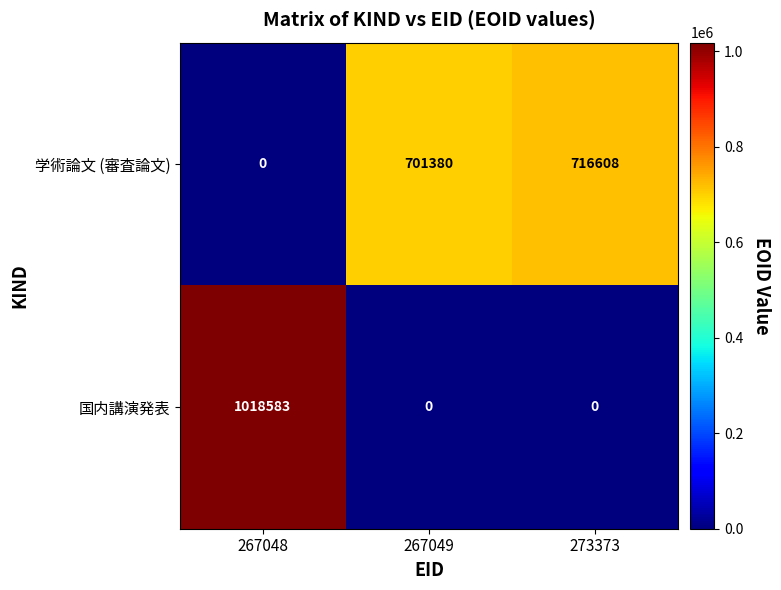

How many data points does each series have?

3